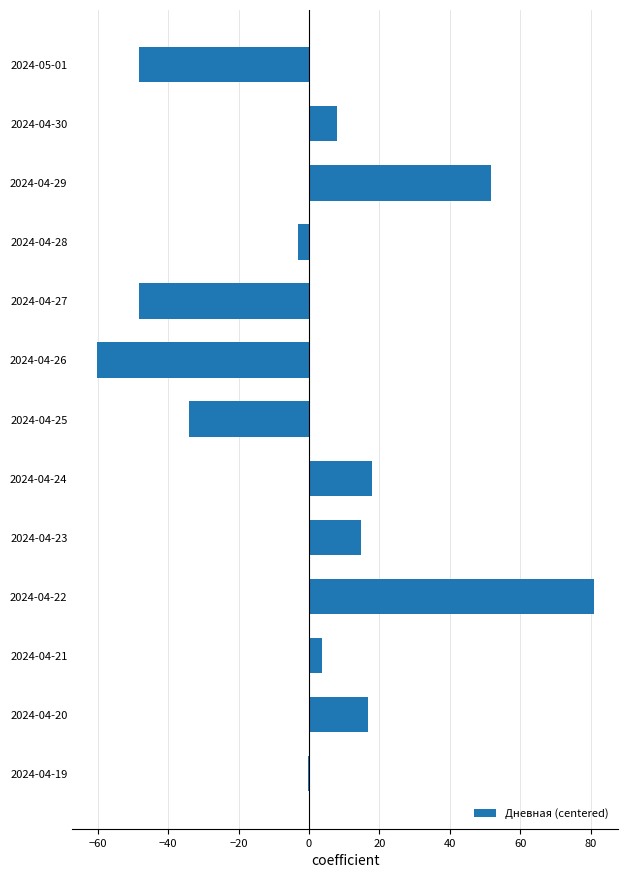

Is it true that the value at 2024-04-21 is 3.8?

True